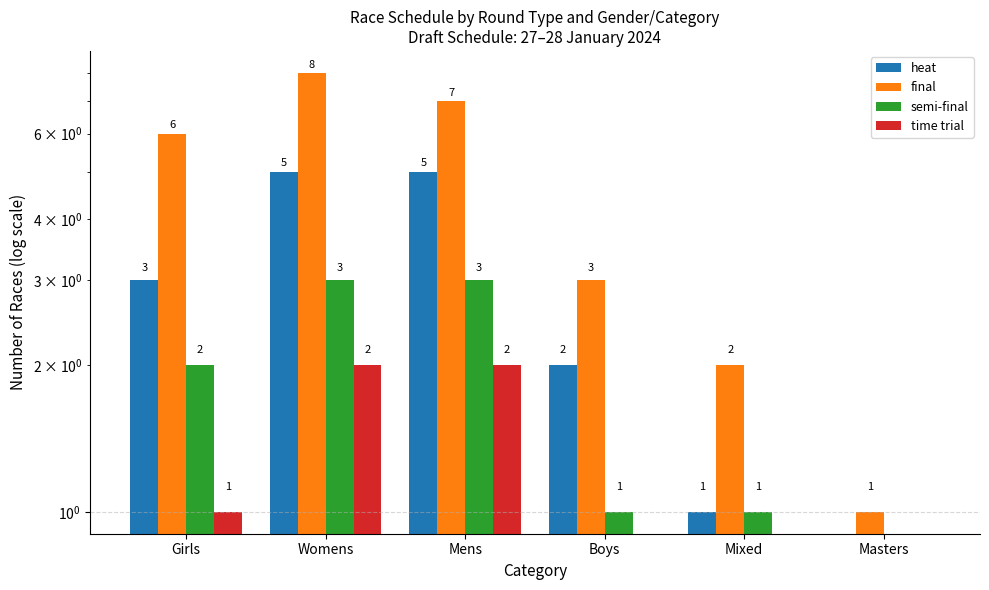

Which series has the largest total across all categories?

final